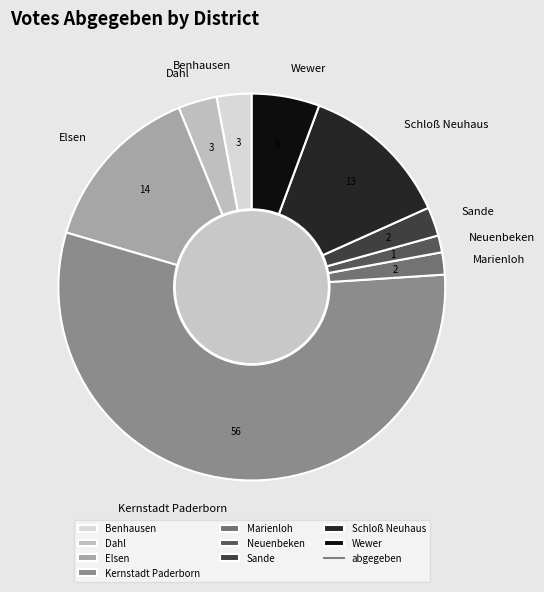

How many segments does this pie chart have?

9